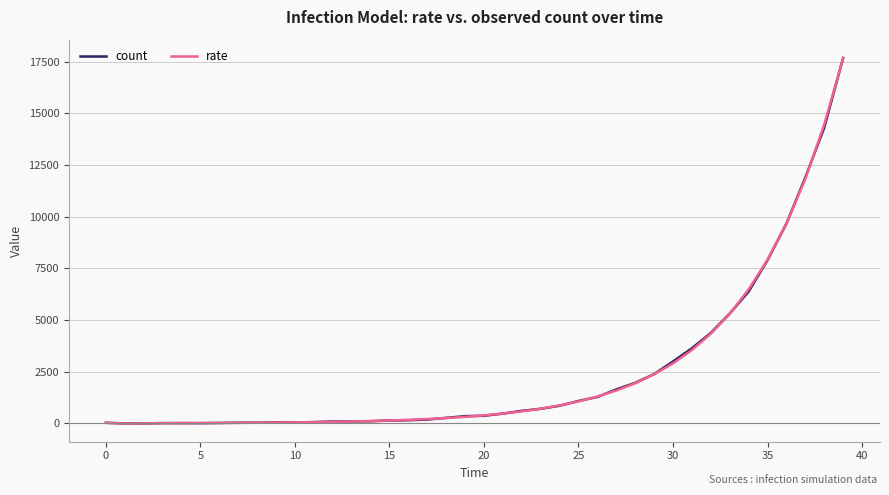

What is the maximum value shown in the chart?

17678.0